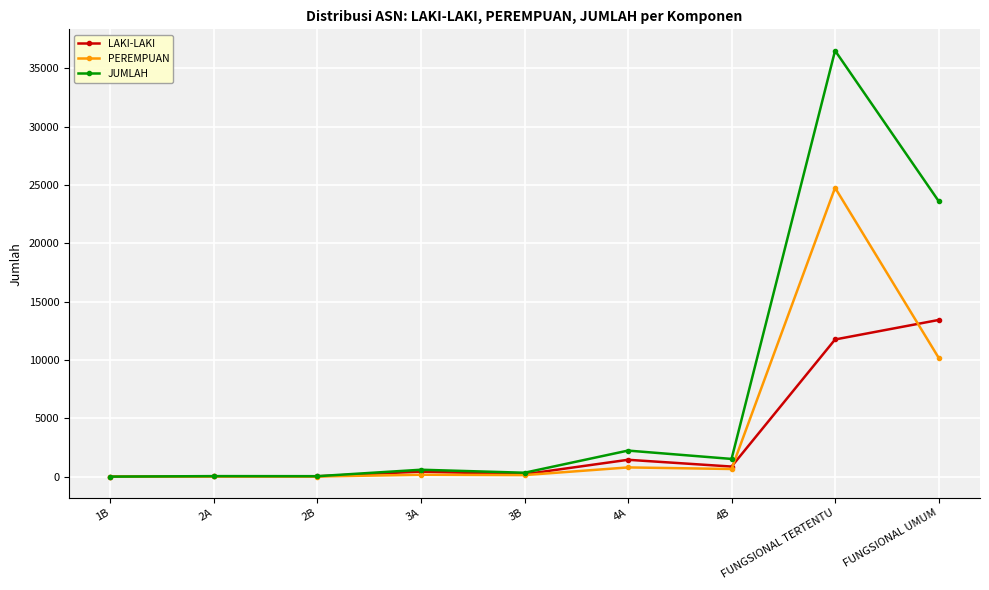

What is the label of the 8th point from the left?

FUNGSIONAL TERTENTU